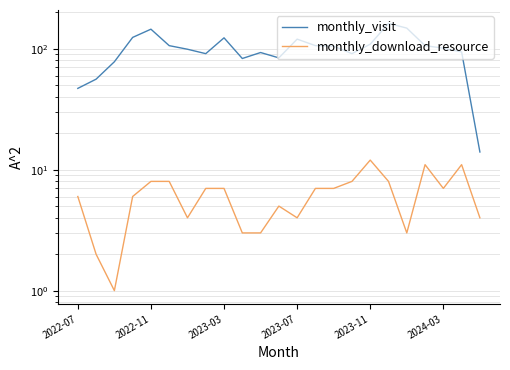

What is the maximum value shown in the chart?

162